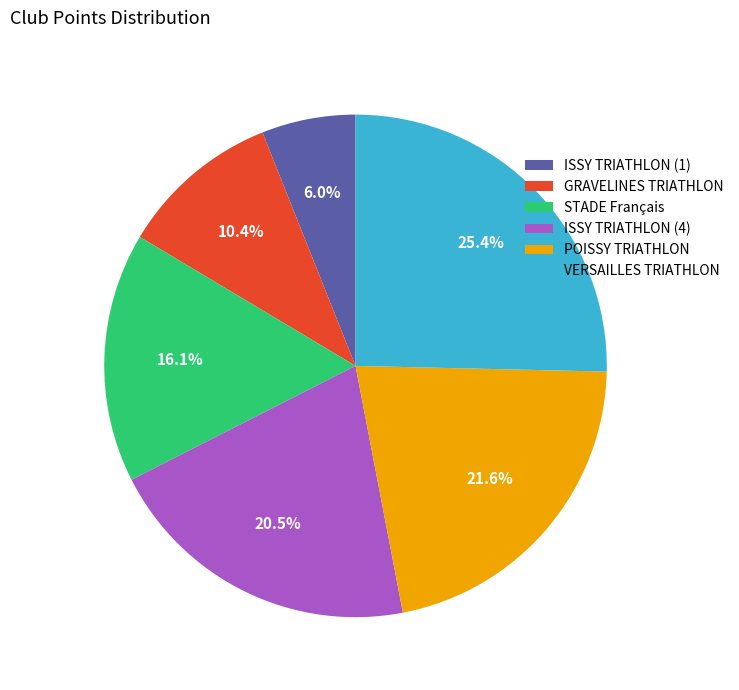

Does STADE Français account for over 50% of the chart?

No